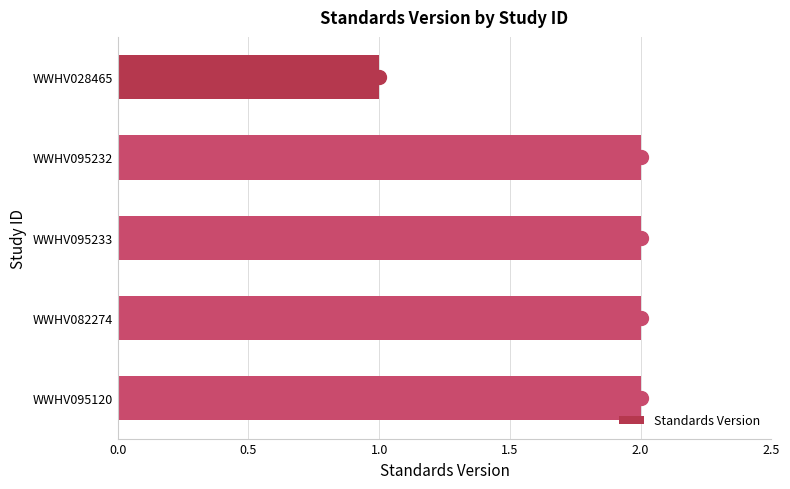

What is the smallest value displayed?

1